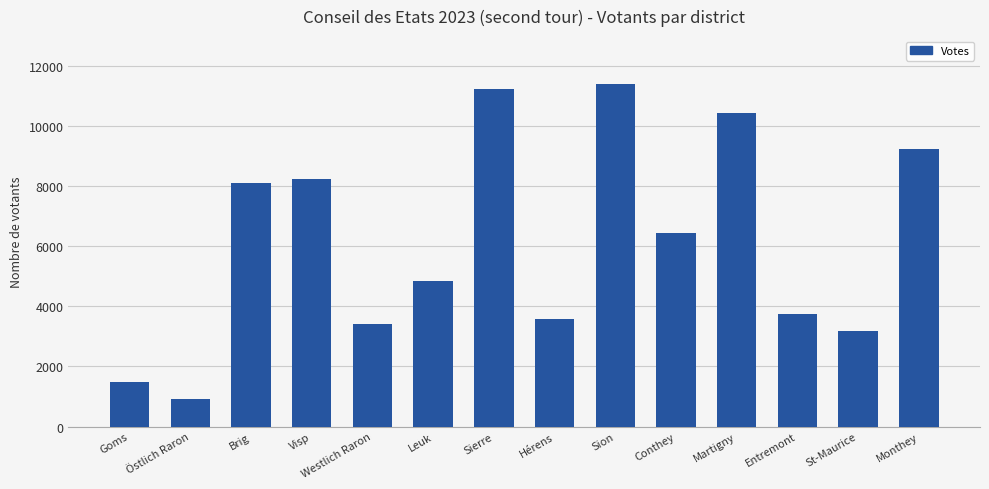

Reading left to right, extract all data points from this chart.

Goms=1499	Östlich Raron=931	Brig=8106	Visp=8234	Westlich Raron=3407	Leuk=4841	Sierre=11233	Hérens=3584	Sion=11399	Conthey=6437	Martigny=10449	Entremont=3745	St-Maurice=3192	Monthey=9233